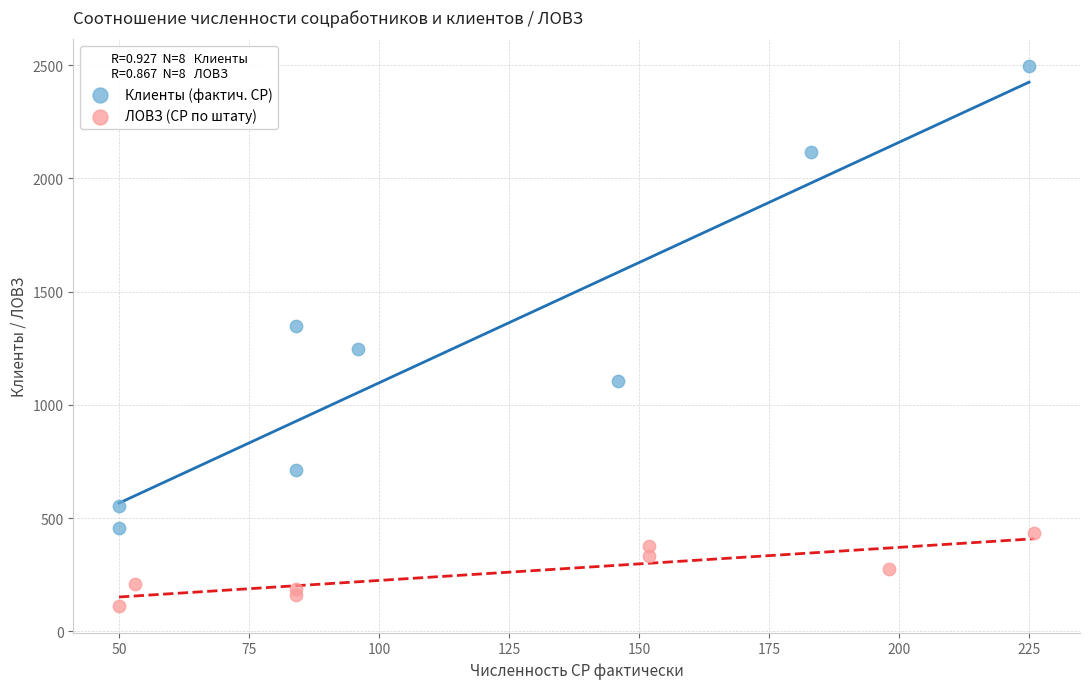

Which series has the largest Y range (max minus min)?

Клиенты (фактич. СР)